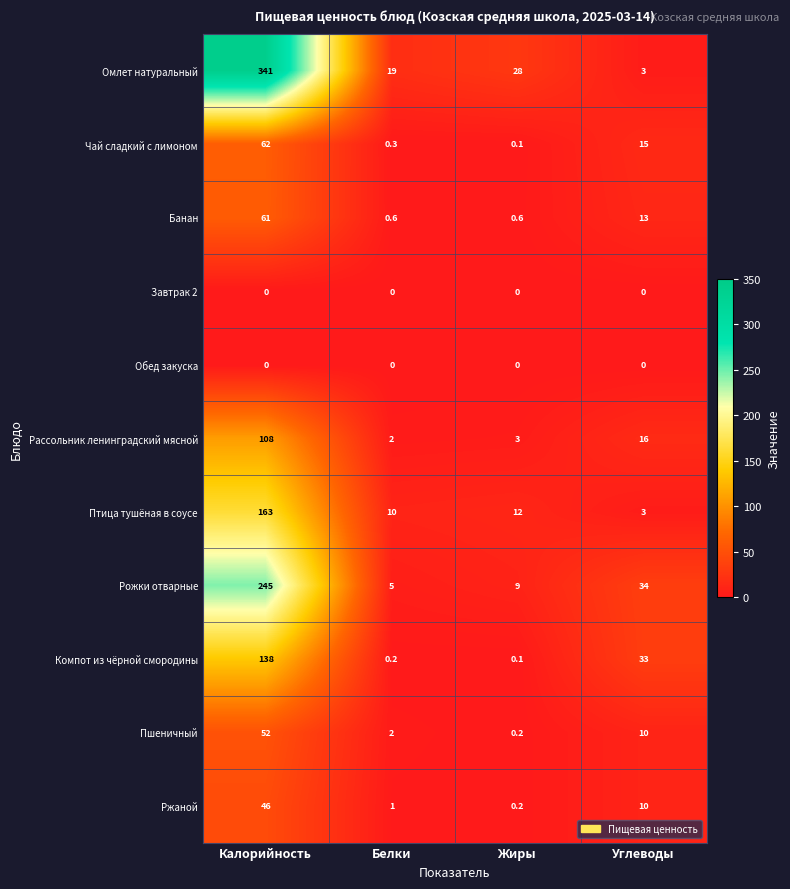

What is the difference between the Ржаной values at Белки and Жиры?

0.8